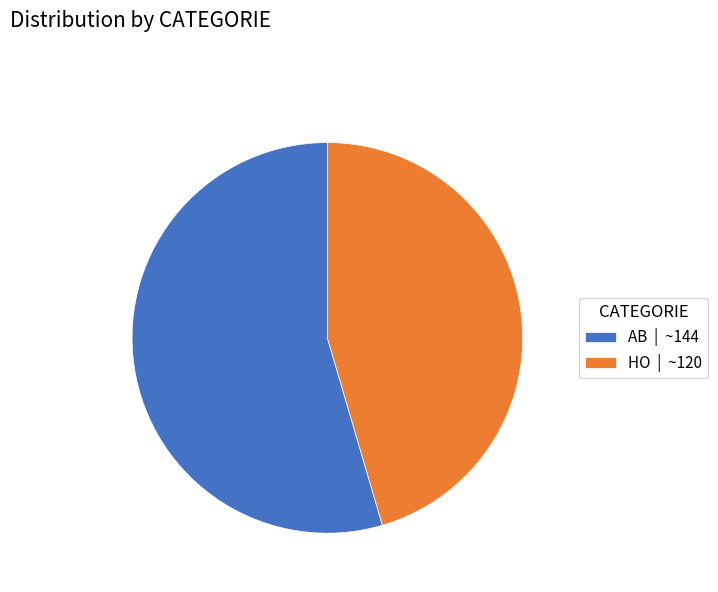

How many segments does this pie chart have?

2